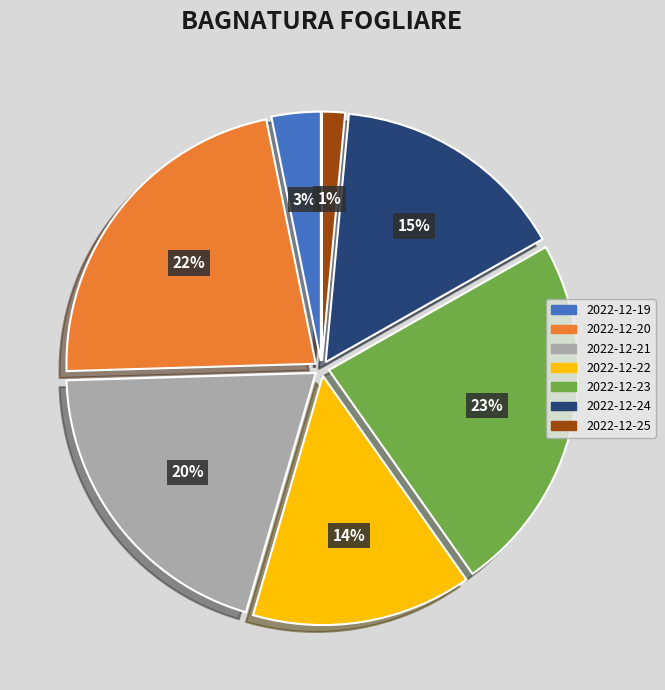

Combined, do 2022-12-21 and 2022-12-25 account for over 50%?

No